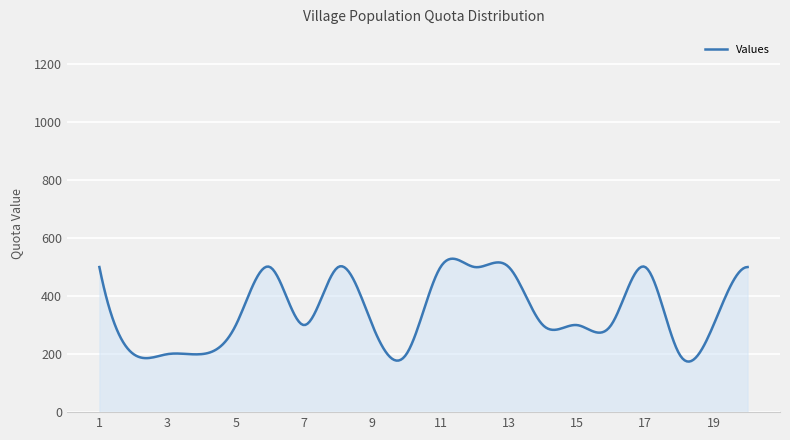

What is the smallest value displayed?

174.2